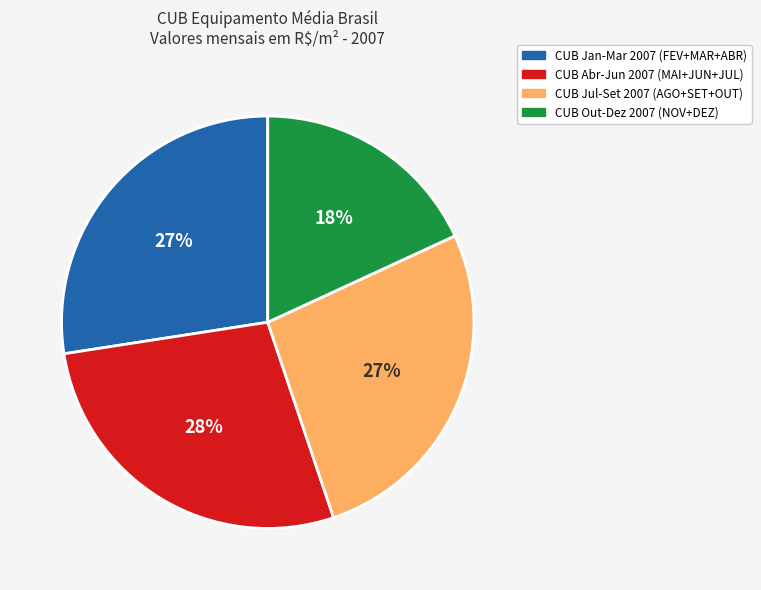

Is there any slice that represents more than half of the pie?

No